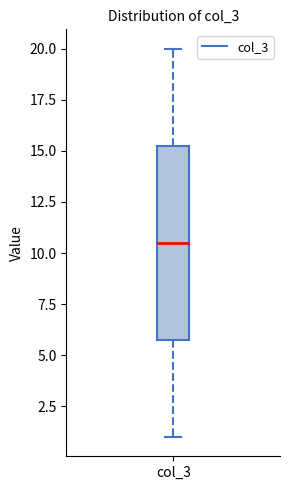

Transcribe this box plot: give where the median line is, the range the box spans, and where the two whiskers end, as read against the y-axis. The values are not printed on the chart, so give them approximately, as read against the axis.

median 10.5, box 6.0 to 15.5, whiskers 1.0 to 20.0